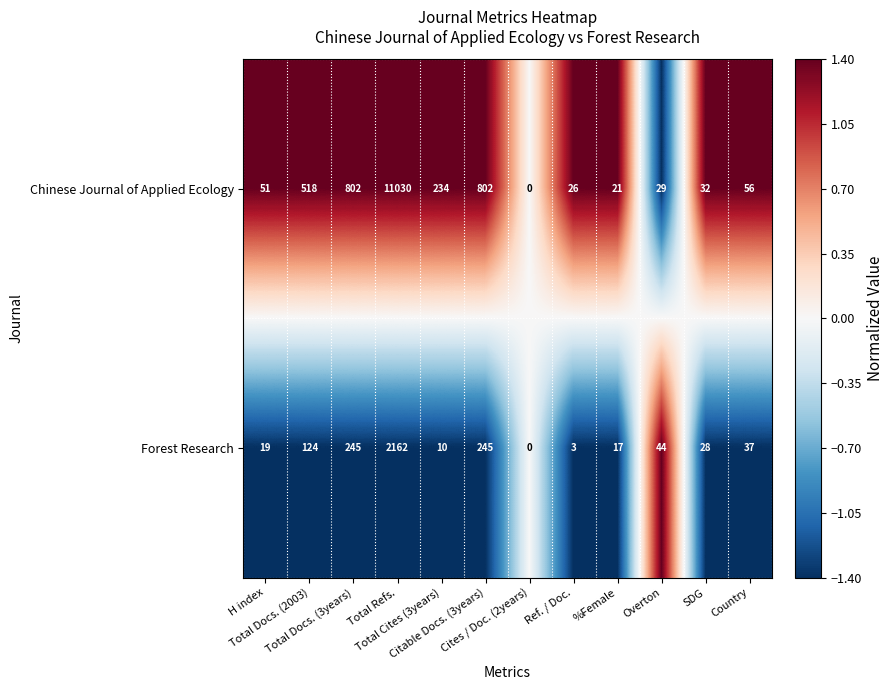

What is the minimum value shown in the chart?

0